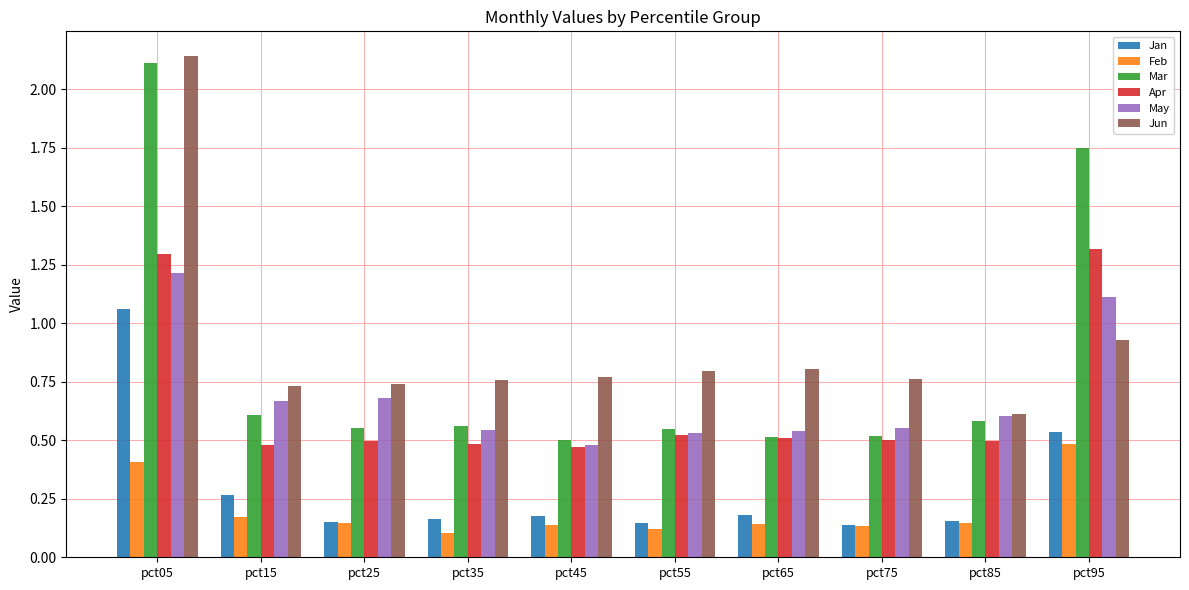

Are the bars horizontal?

No